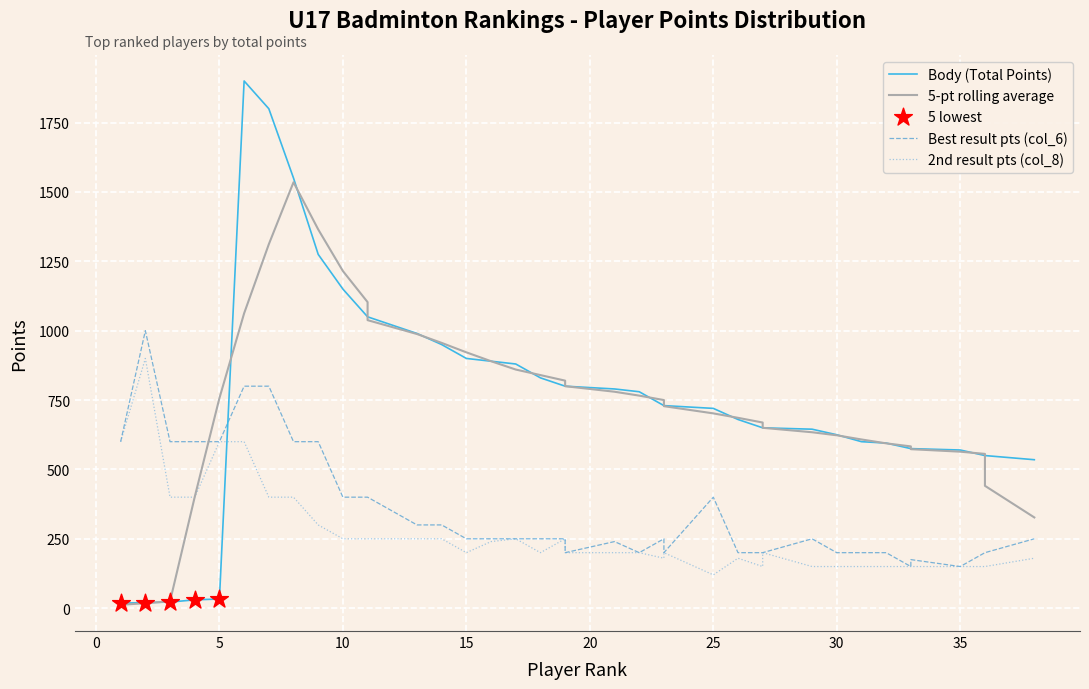

At which category is the sum across all series the highest?

6